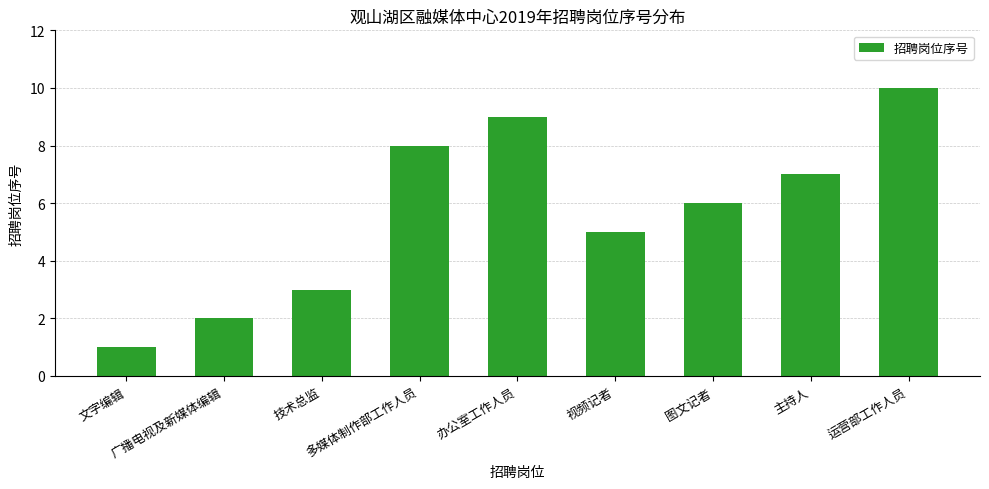

Rank the categories by value from highest to lowest.

运营部工作人员, 办公室工作人员, 多媒体制作部工作人员, 主持人, 图文记者, 视频记者, 技术总监, 广播电视及新媒体编辑, 文字编辑